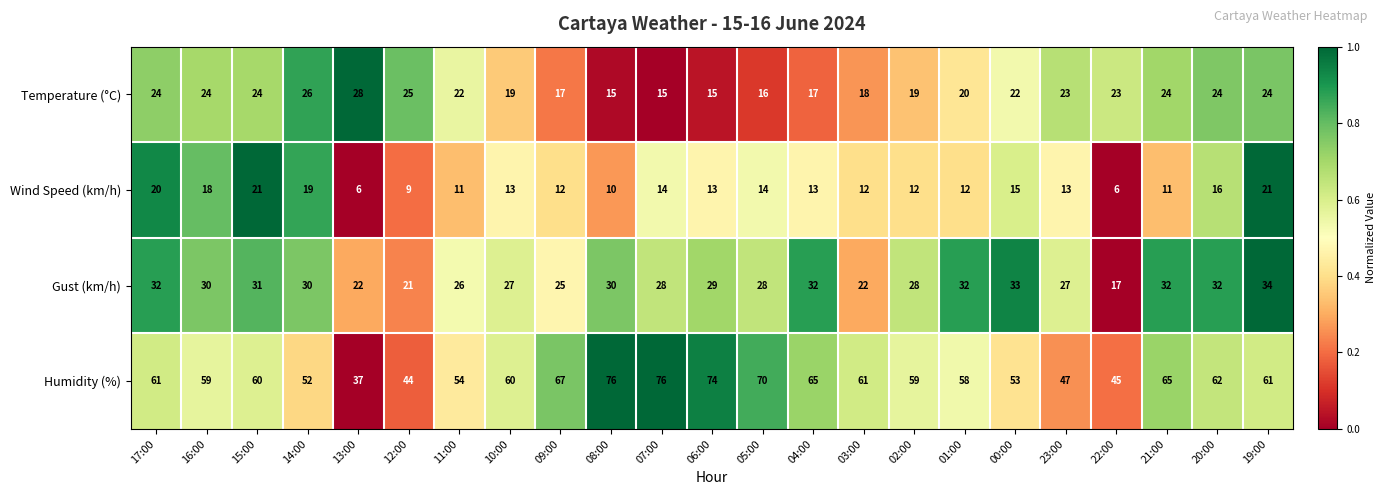

What is the difference between the second highest and minimum values in the Wind Speed (km/h) series?

15